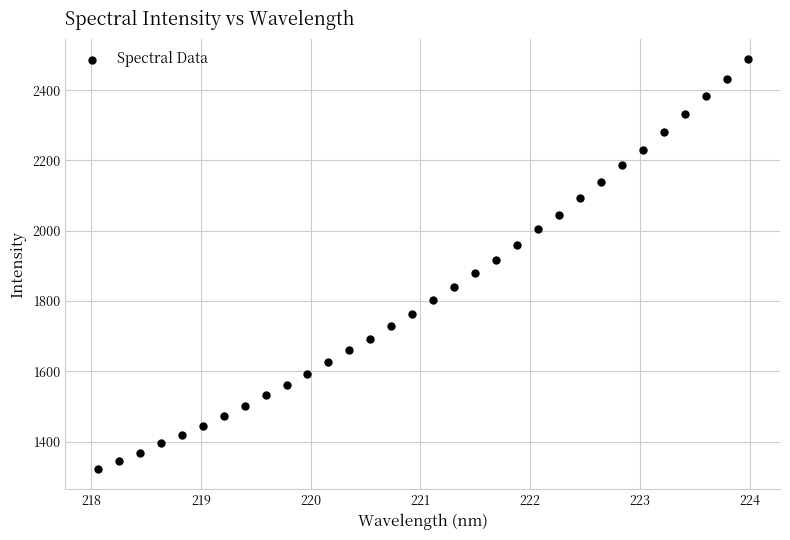

What is the range of Y values (max minus min)?

1164.9